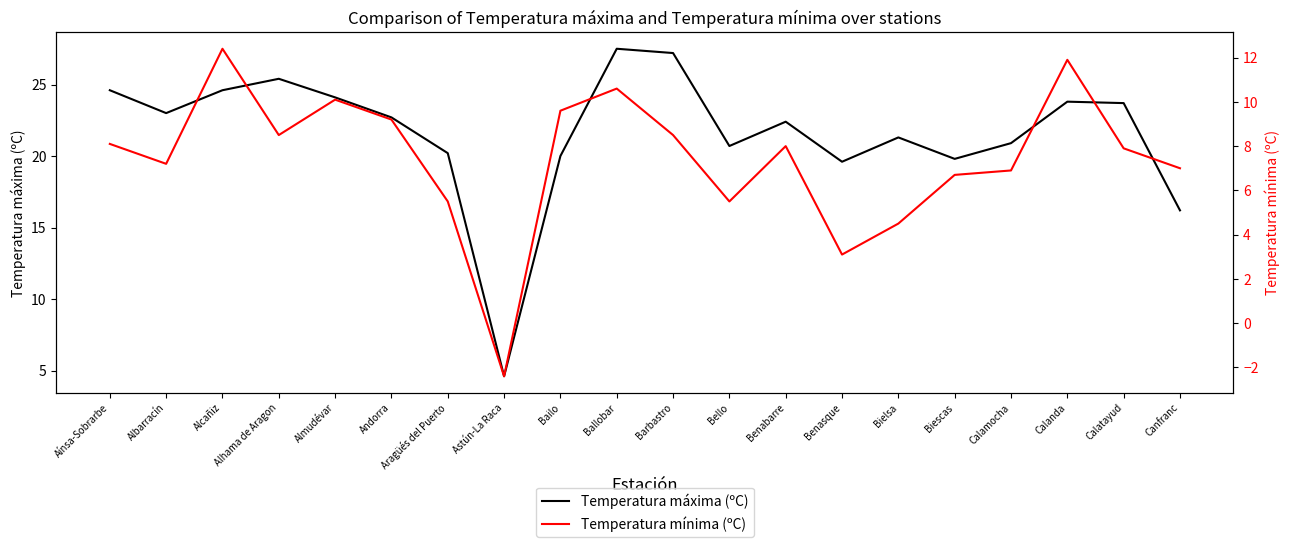

In Temperatura mínima (ºC), how many points are higher than both neighbors (excluding endpoints)?

5